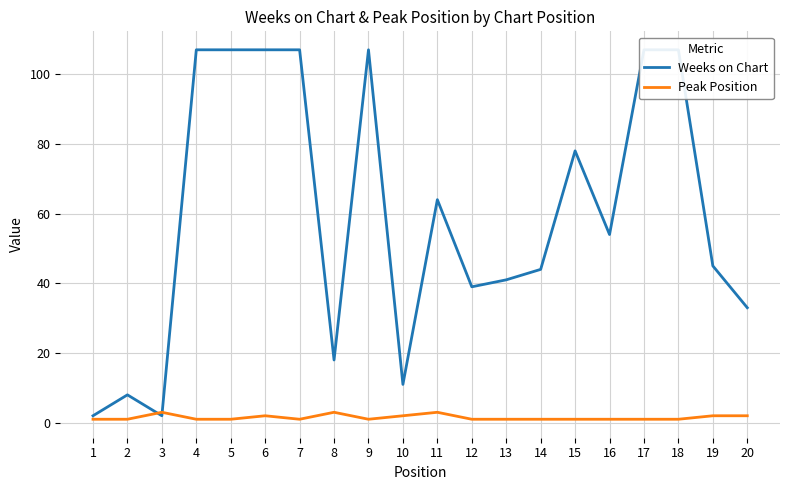

Where is the first local maximum for Peak Position?

3